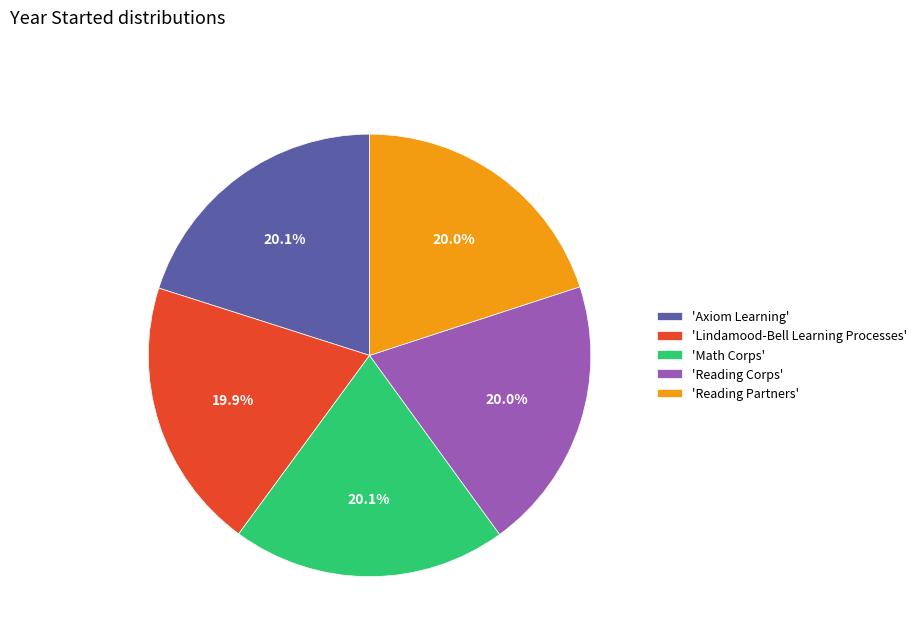

Count the number of slices in the pie.

5